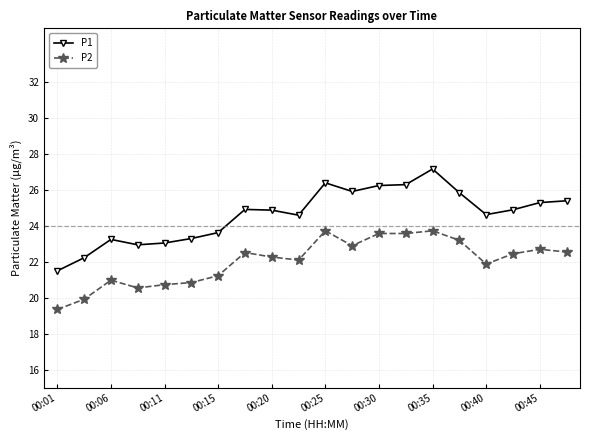

List the series in order of their overall mean, lowest first.

P2, P1